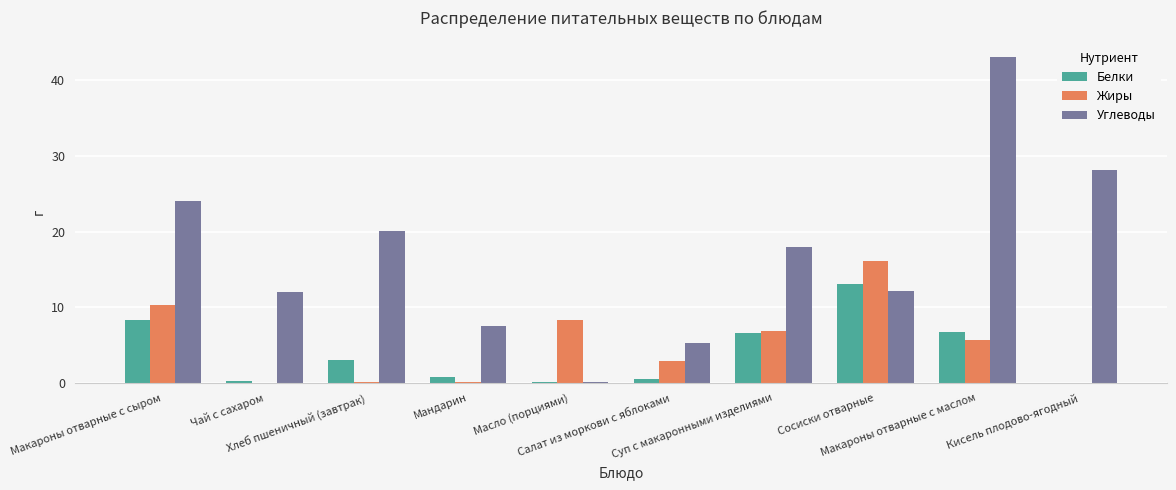

What is the sum of all Углеводы values?

170.4